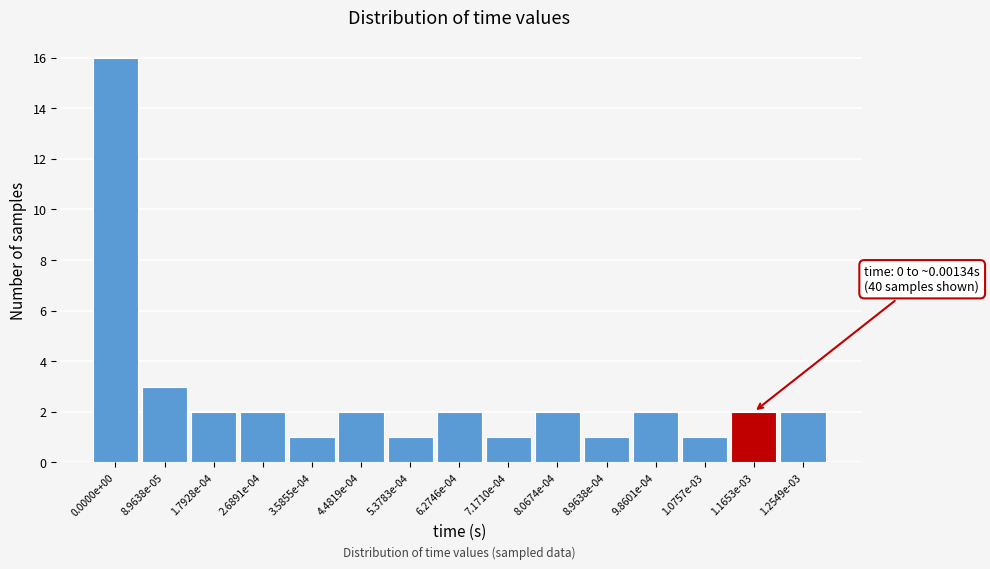

Reading left to right, extract all data points from this chart.

0.0000e+00=16	8.9638e-05=3	1.7928e-04=2	2.6891e-04=2	3.5855e-04=1	4.4819e-04=2	5.3783e-04=1	6.2746e-04=2	7.1710e-04=1	8.0674e-04=2	8.9638e-04=1	9.8601e-04=2	1.0757e-03=1	1.1653e-03=2	1.2549e-03=2